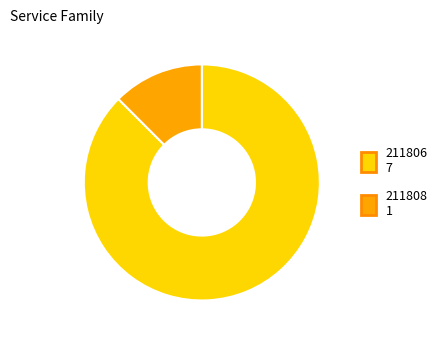

Combined, do 211808 and 211806 account for over 50%?

Yes